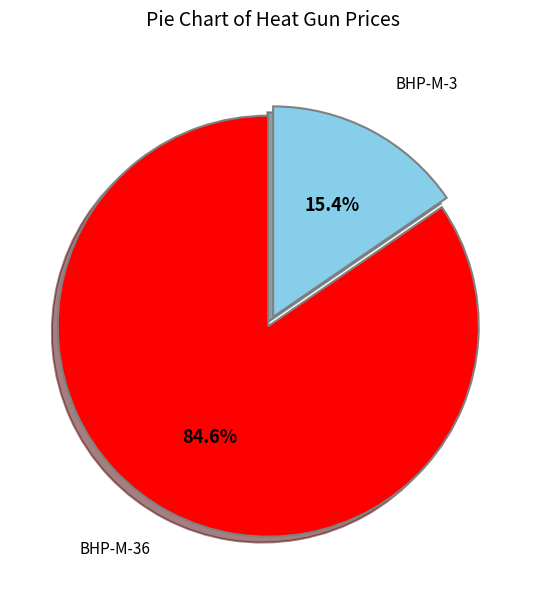

Is there a majority slice in this chart?

Yes